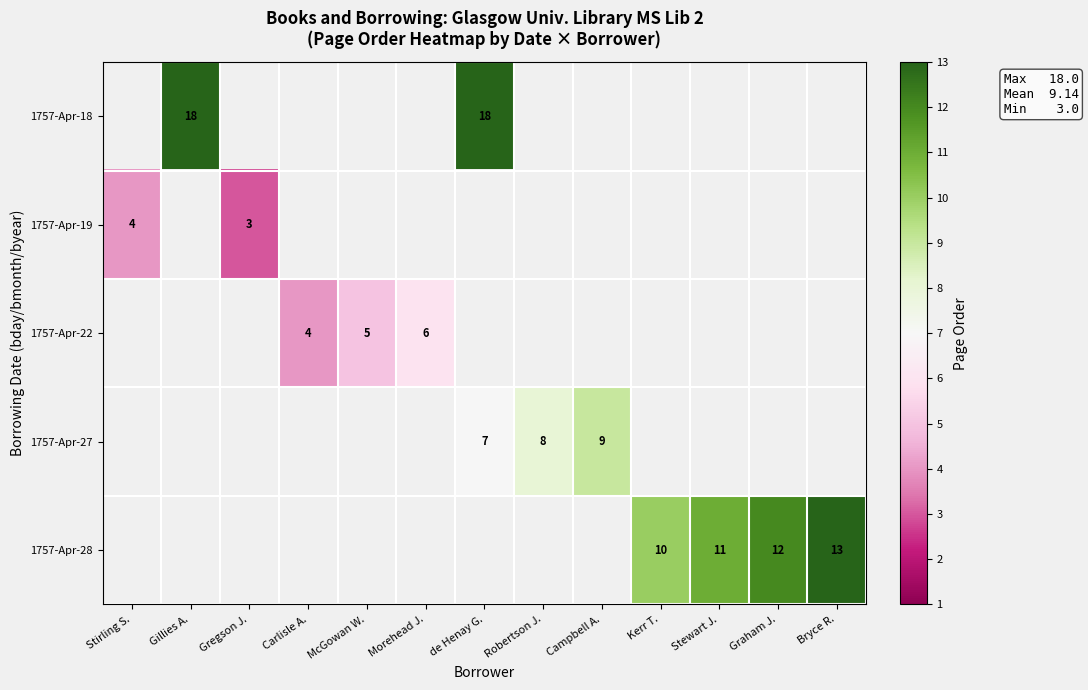

Is it true that 1757-Apr-22 equals 6 at Morehead J.?

True